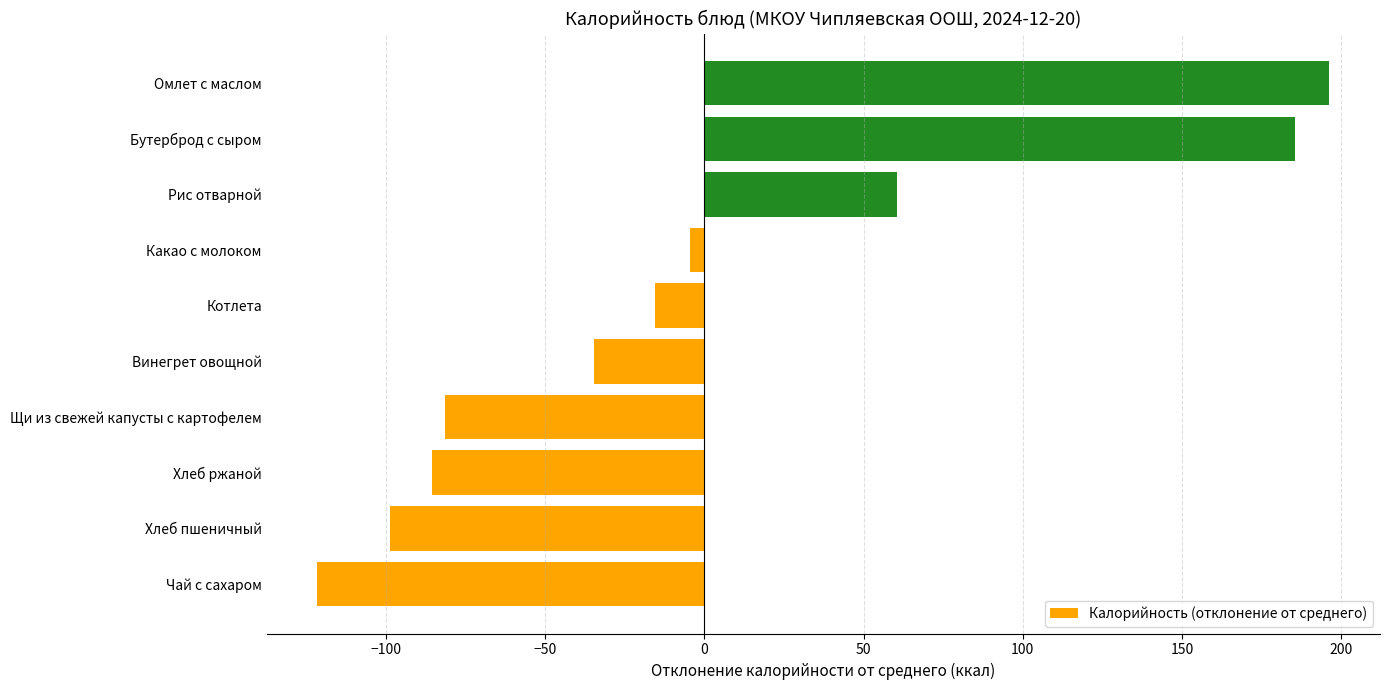

Reading bottom to top, list all the values displayed in this chart.

Чай с сахаром=-121.6	Хлеб пшеничный=-98.6	Хлеб ржаной=-85.6	Щи из свежей капусты с картофелем=-81.6	Винегрет овощной=-34.6	Котлета=-15.6	Какао с молоком=-4.6	Рис отварной=60.4	Бутерброд с сыром=185.4	Омлет с маслом=196.3